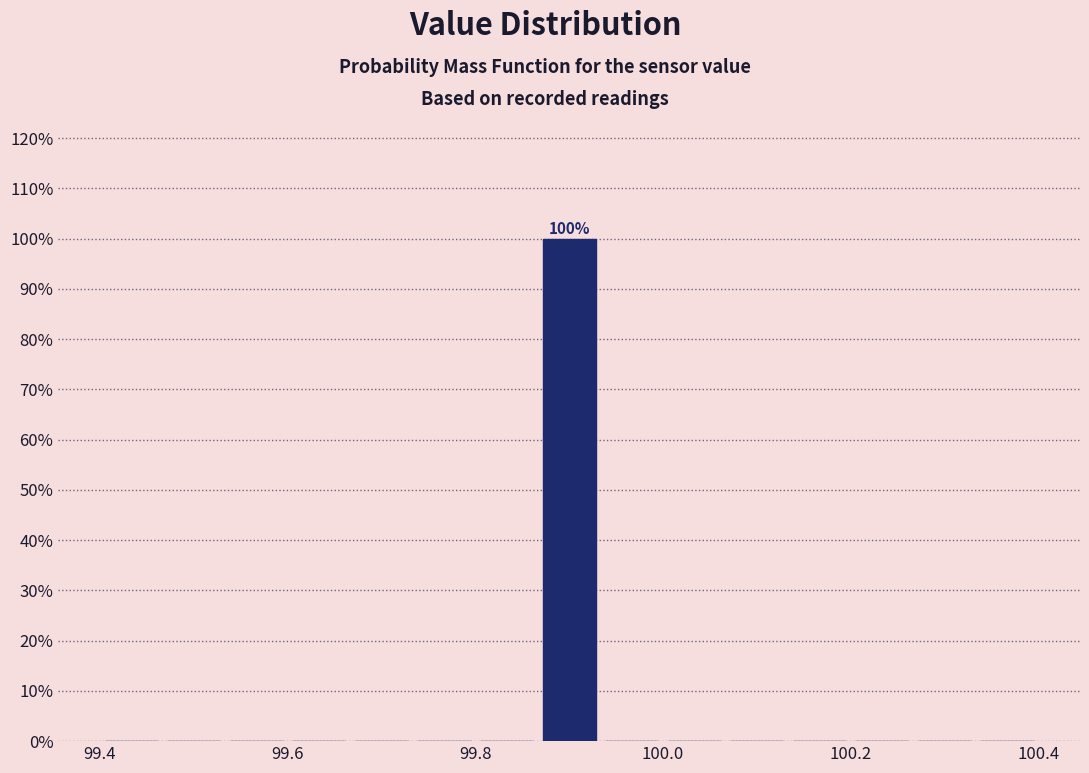

Around what value on the x-axis is the tallest bar? Give the approximate position of its centre, as read against the axis.

99.90